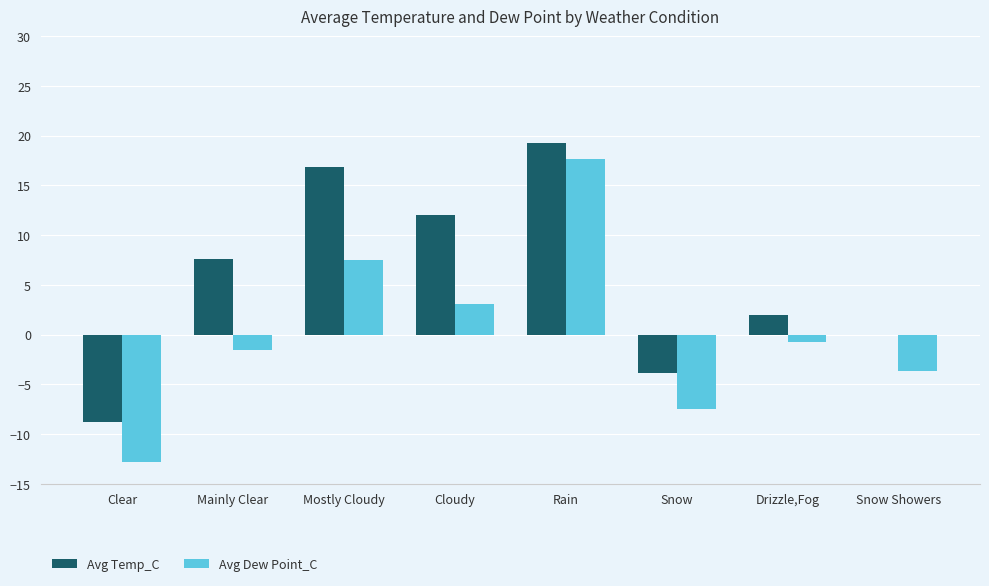

How many distinct data groups are displayed?

2